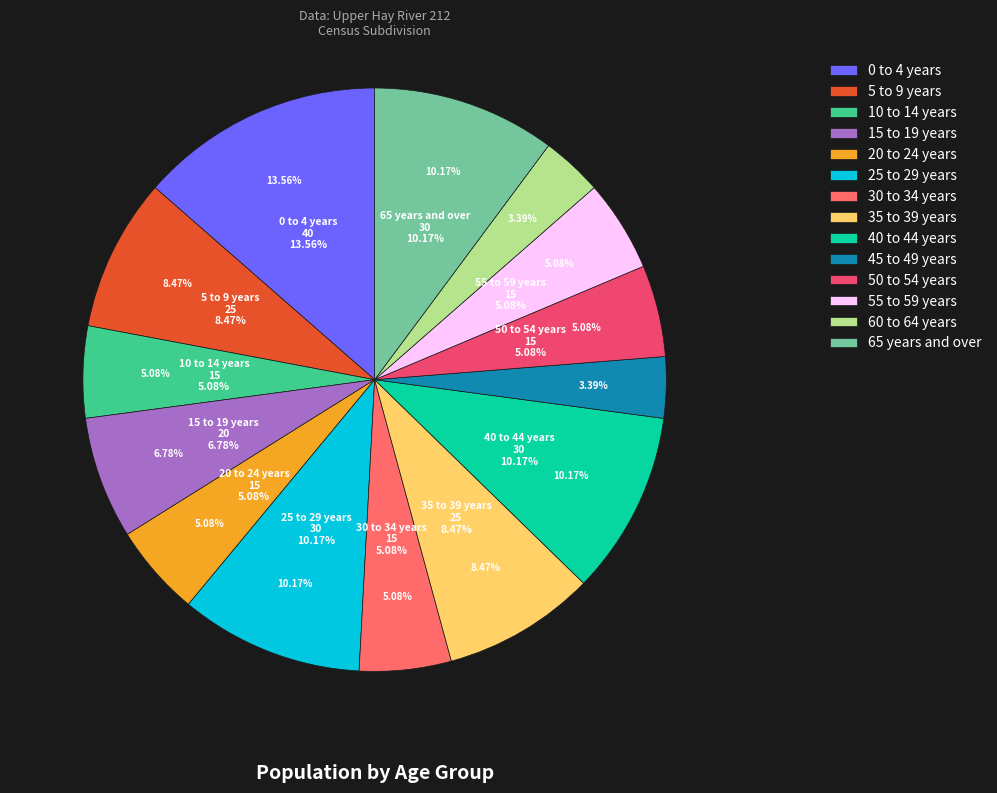

What is the smallest slice in the pie chart?

45 to 49 years